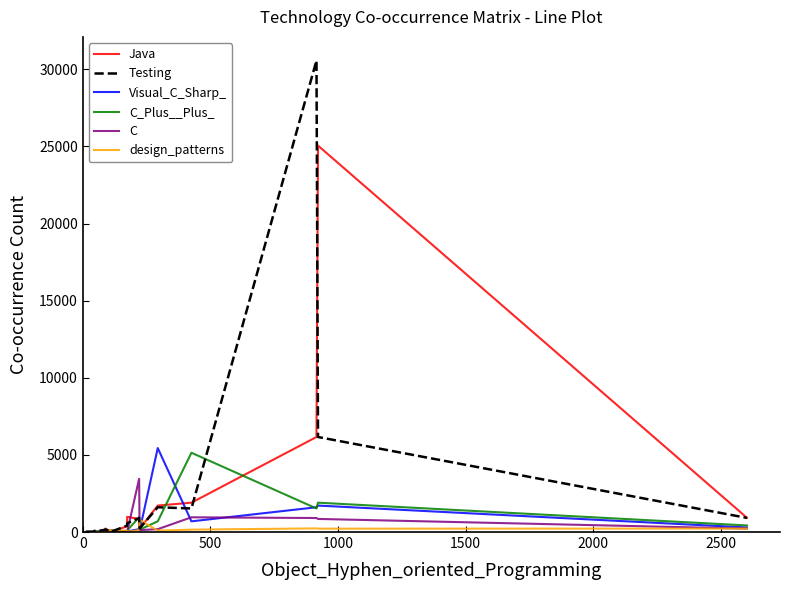

What is the value of the Testing point at the 11th from the left?

236